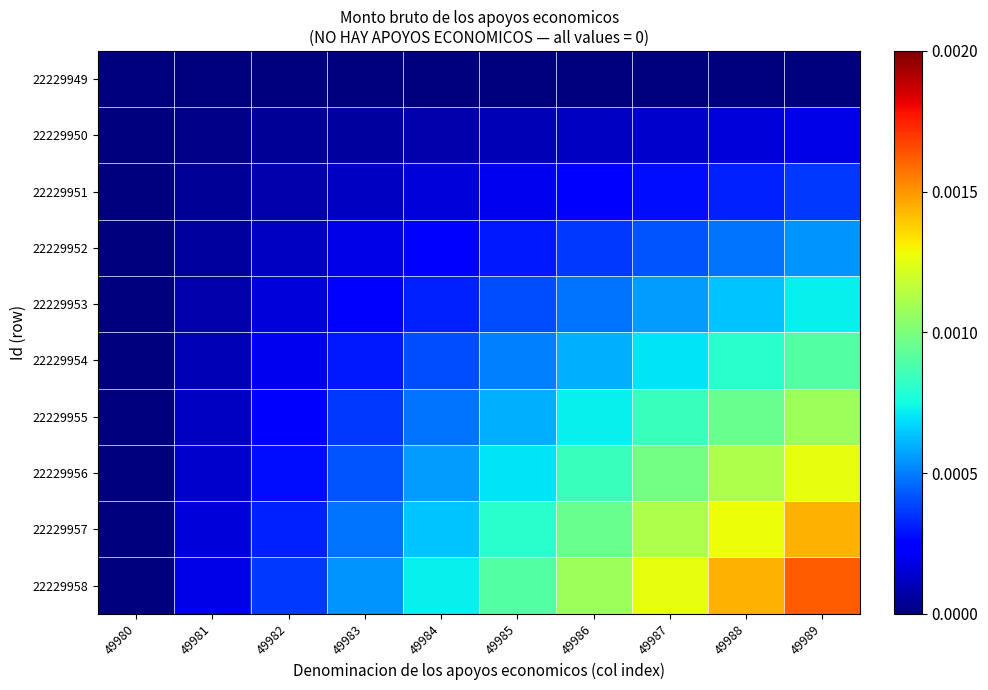

Between 49982 and 49984, which series saw the biggest shift?

22229958